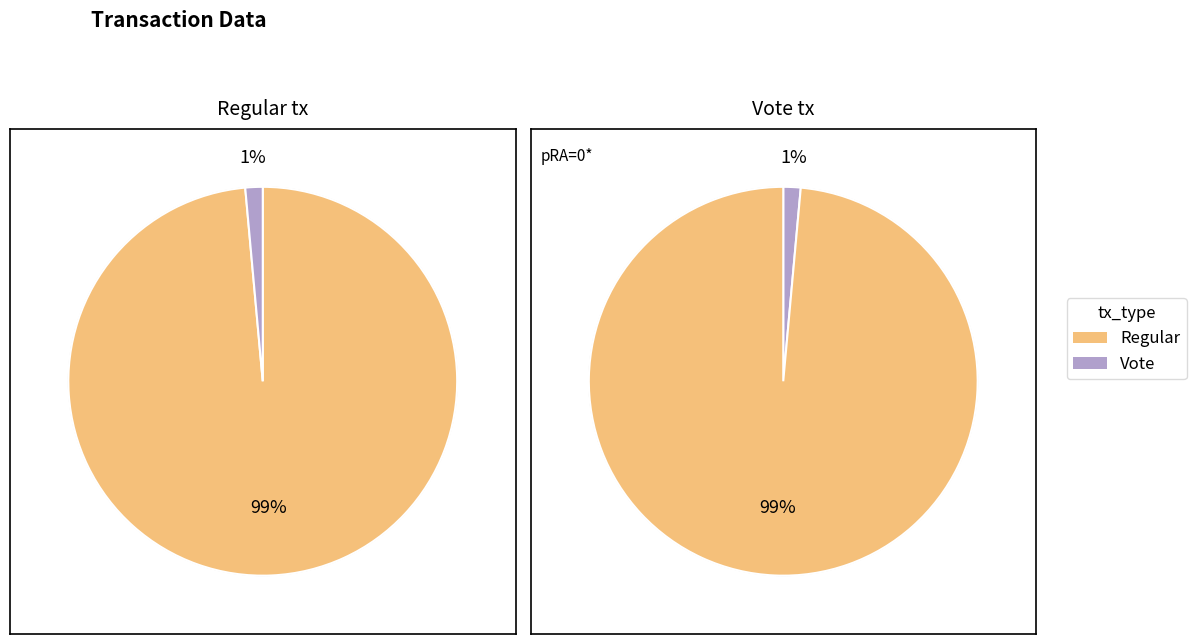

How many slices are in this pie chart?

2